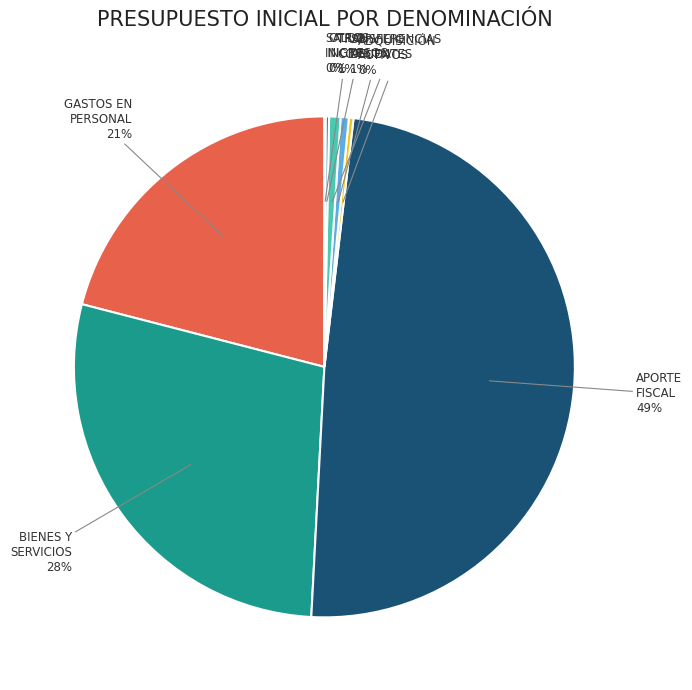

To the nearest percent, what is the average slice percentage?

12%